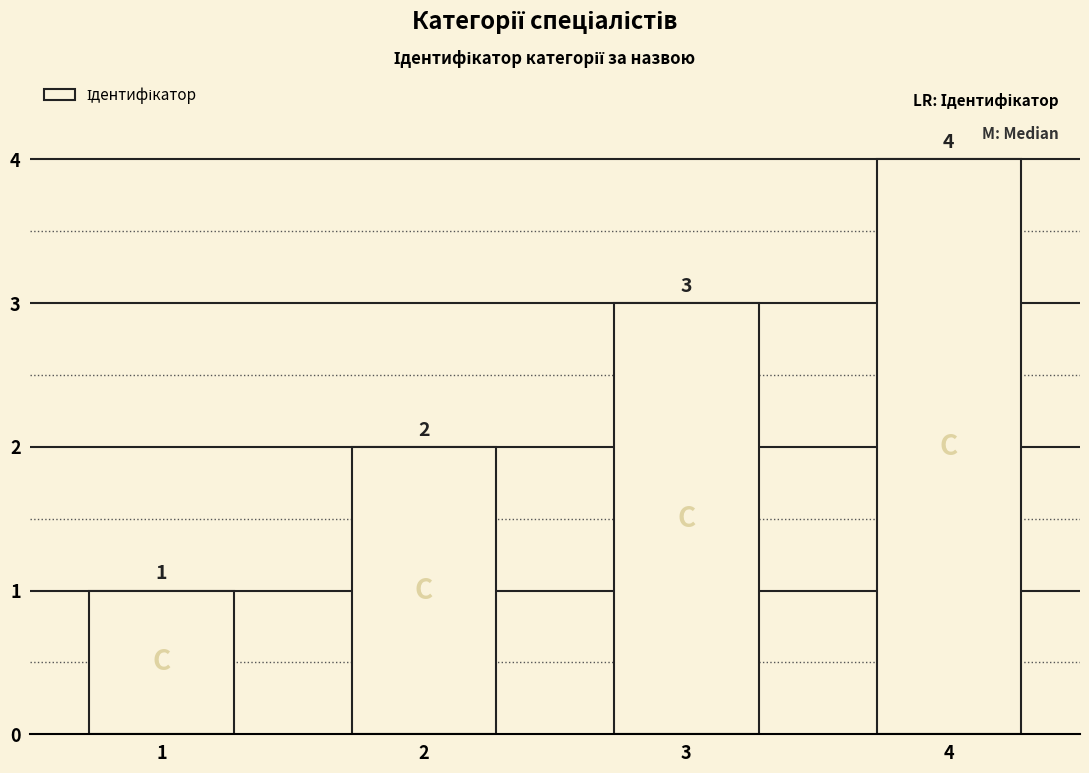

What is the difference between the maximum and minimum values?

3